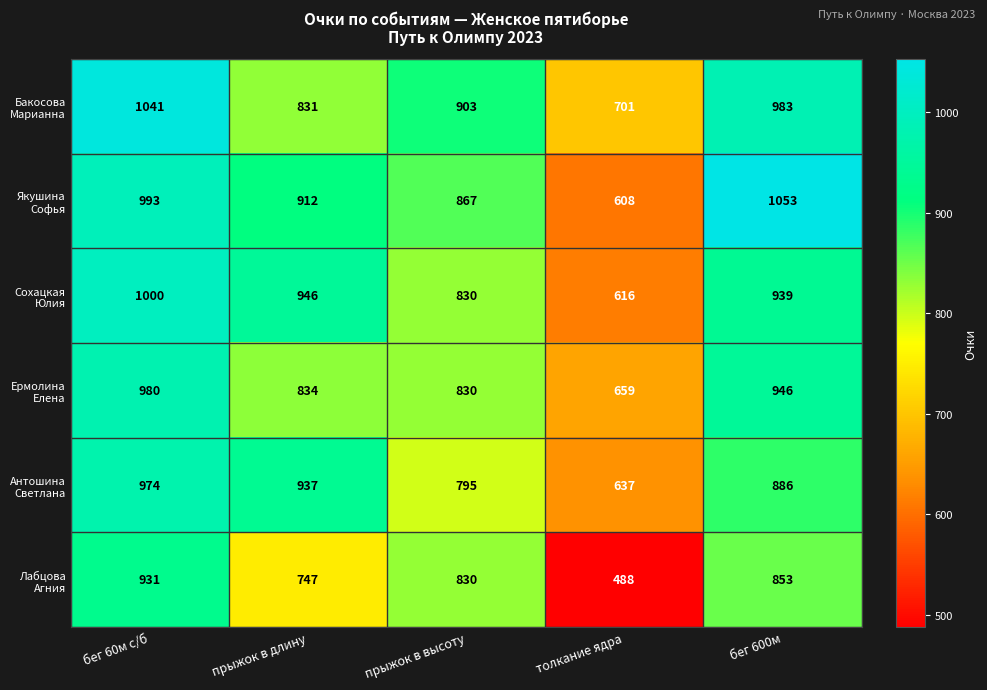

Which category has the lowest value across all series?

толкание ядра